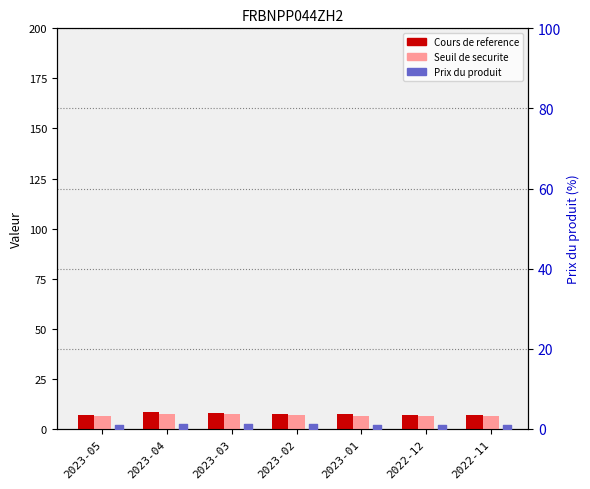

At which category is the sum across all series the highest?

2023-04